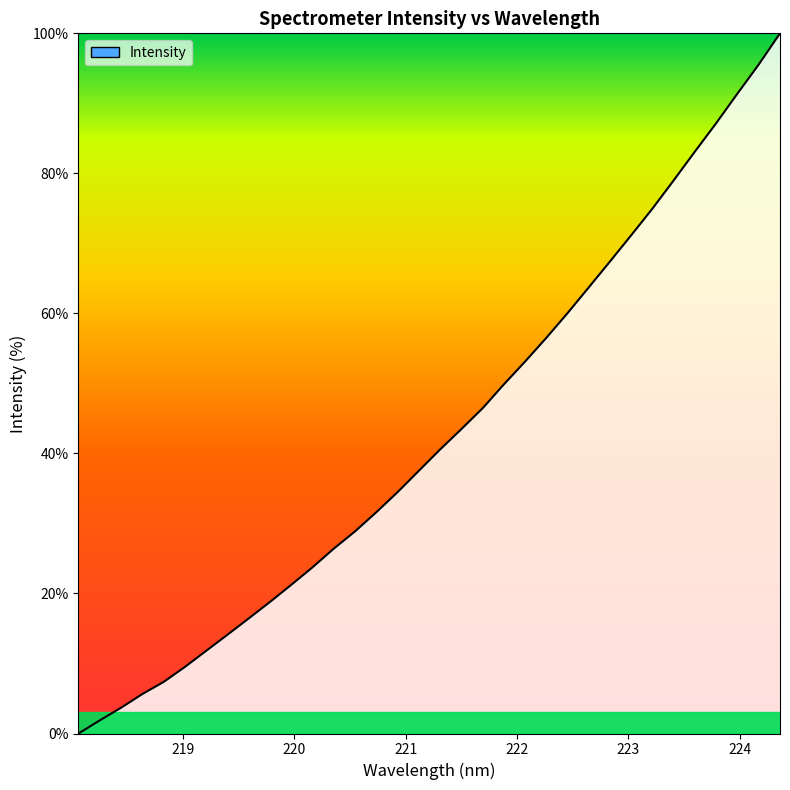

What is the greatest value displayed?

100.0